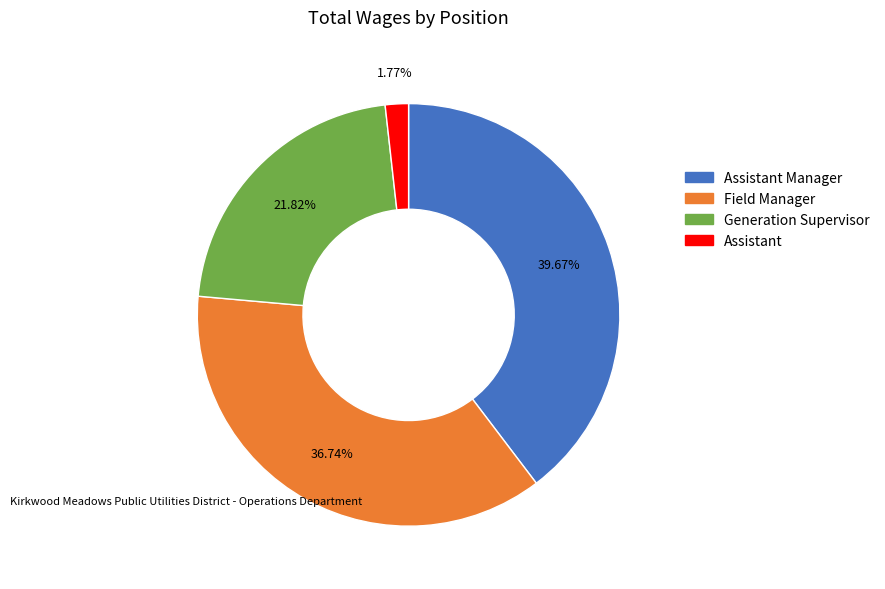

Is there any slice that represents more than half of the pie?

No